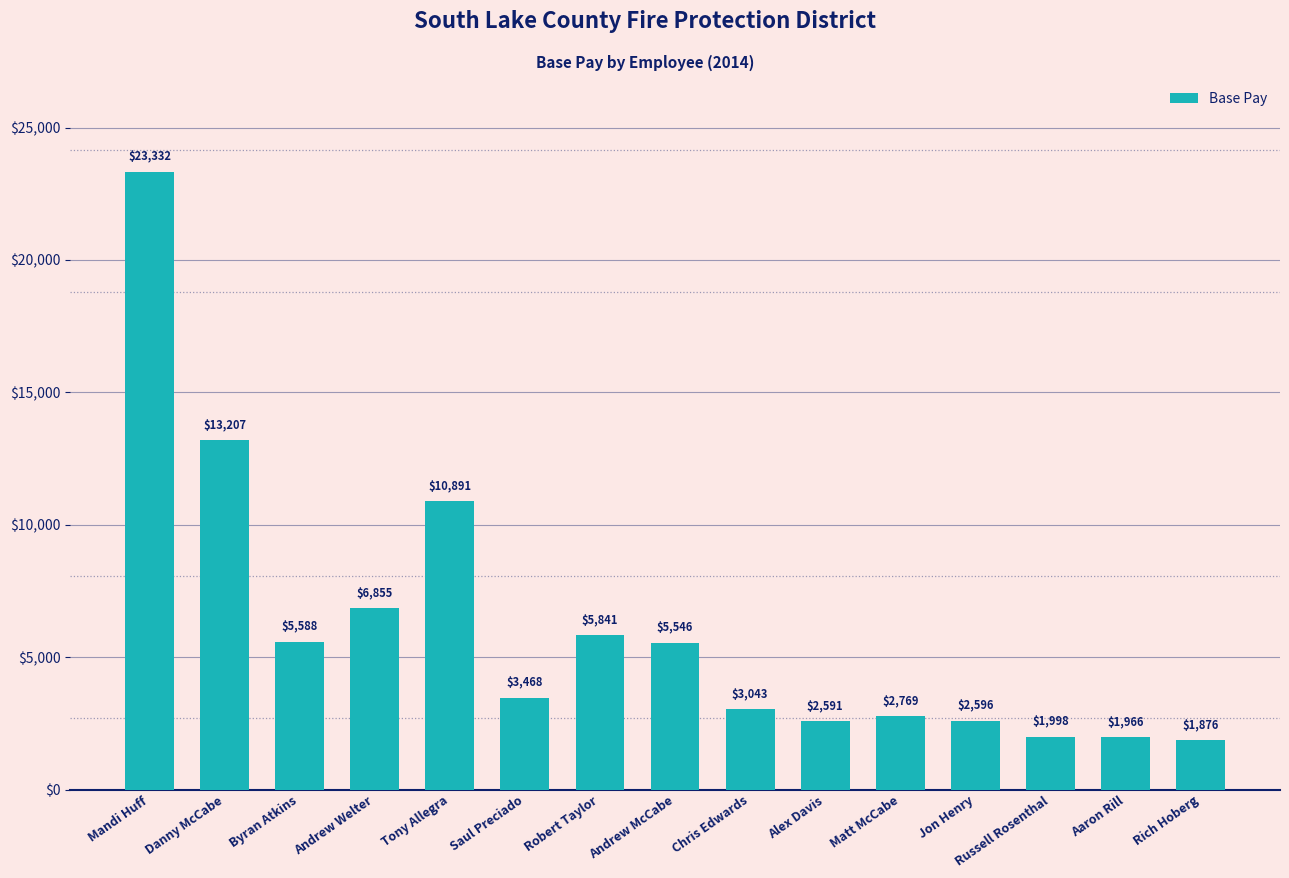

List the labels in order of value, largest first.

Mandi Huff, Danny McCabe, Tony Allegra, Andrew Welter, Robert Taylor, Byran Atkins, Andrew McCabe, Saul Preciado, Chris Edwards, Matt McCabe, Jon Henry, Alex Davis, Russell Rosenthal, Aaron Rill, Rich Hoberg